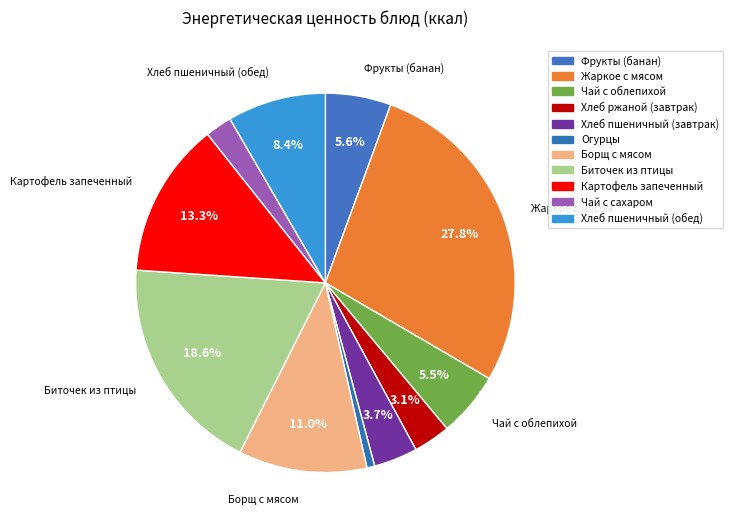

What percentage is the Хлеб пшеничный (завтрак) slice, to the nearest percent?

4%